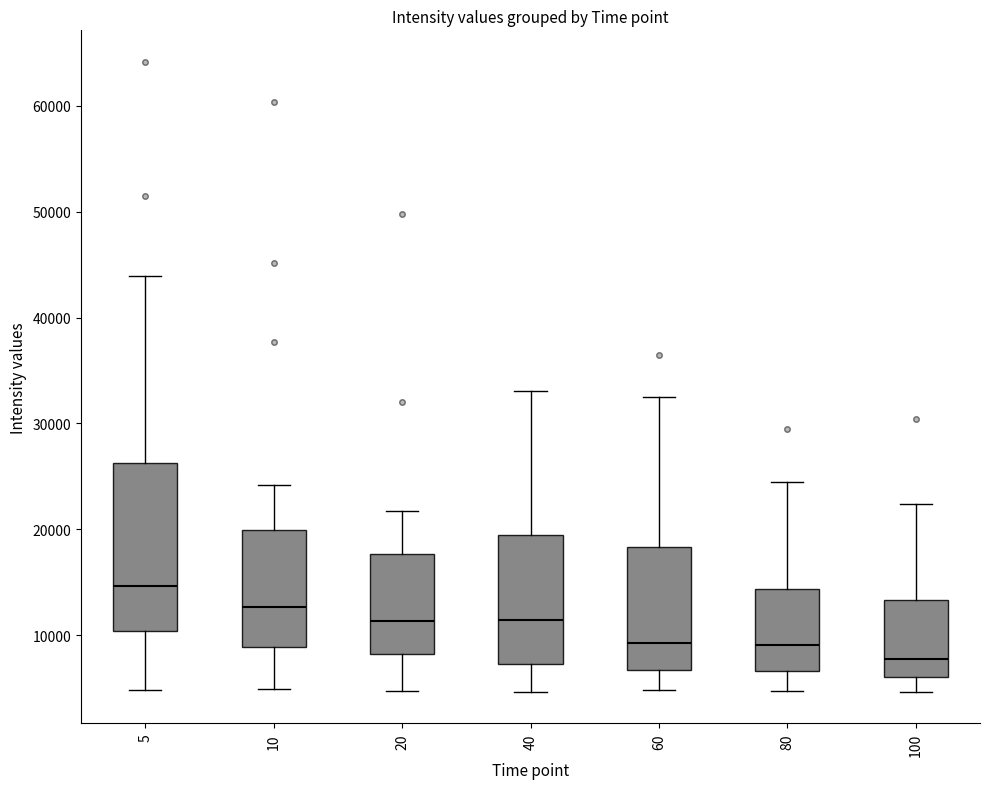

Which box is the tallest, from its lower edge to its upper edge?

5